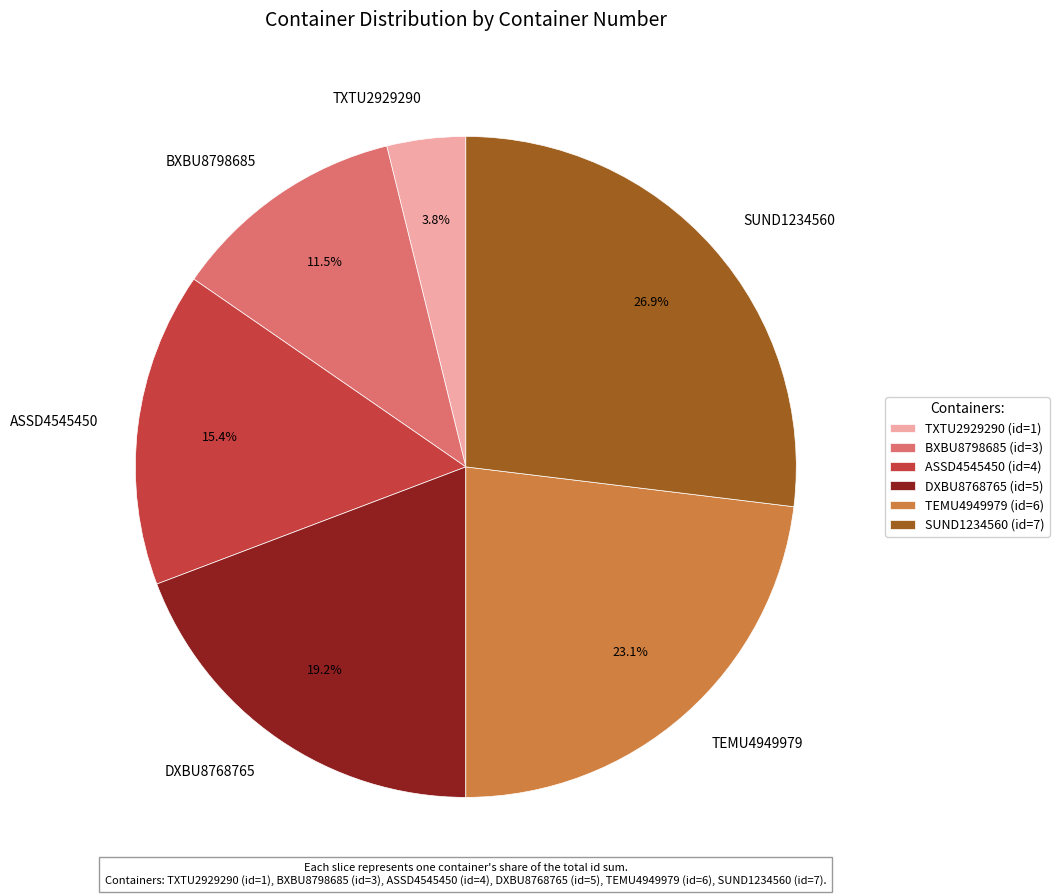

Does any single category account for the majority?

No